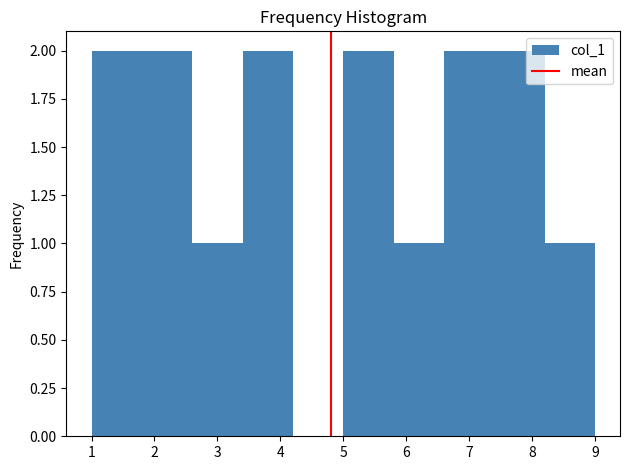

How tall is the bar that spans 5.0 to 5.8 on the x-axis? The values are not printed on the chart, so give them approximately, as read against the axis.

2